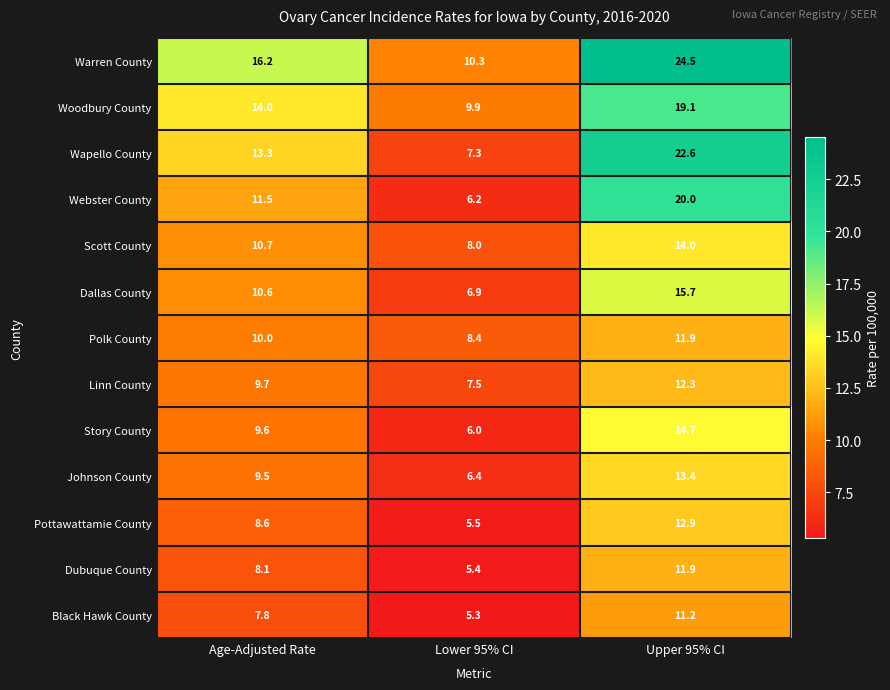

What value does the Webster County series have at Lower 95% CI?

6.2